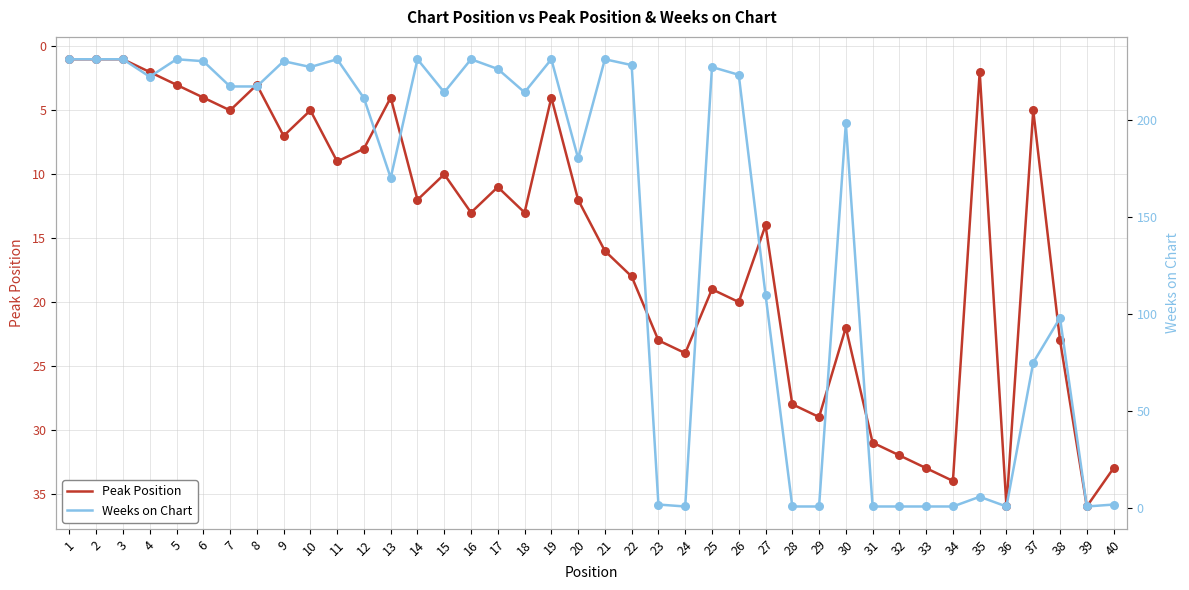

Which series has the largest Y range (max minus min)?

Weeks on Chart